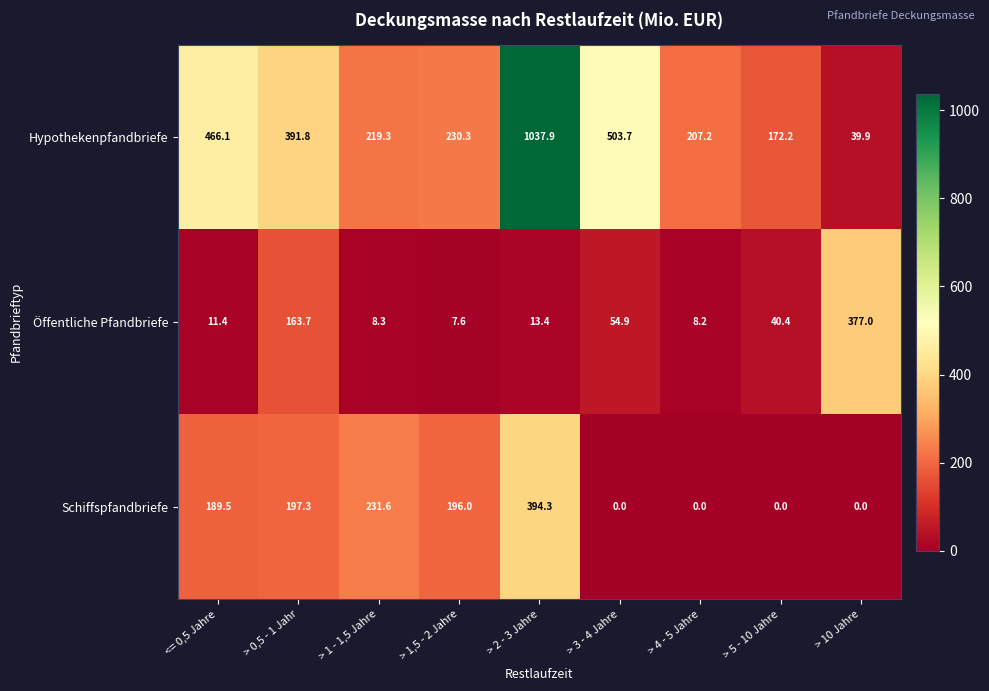

What is the difference between the maximum and second lowest values in the Öffentliche Pfandbriefe series?

368.8